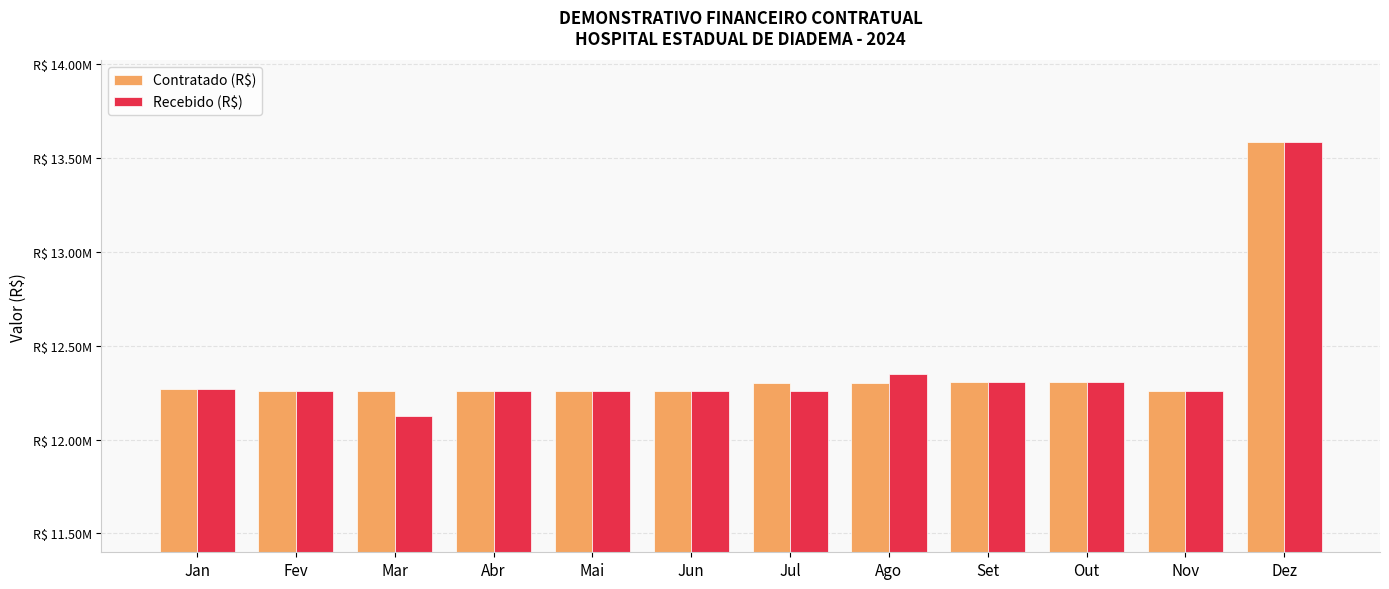

Does the chart contain any negative values?

No